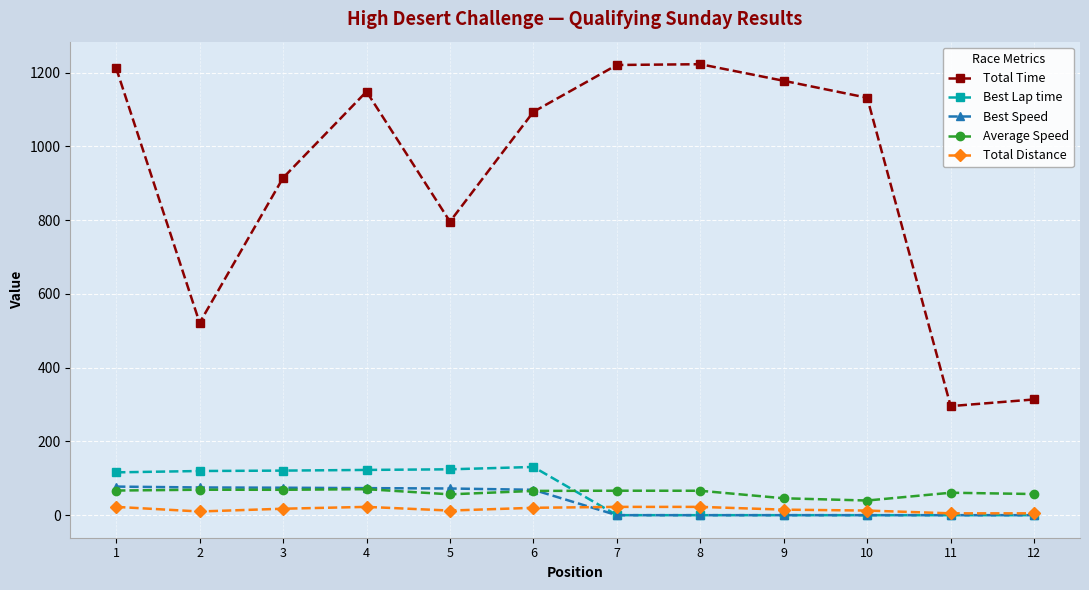

What are all the series names shown in the legend?

Total Time, Best Lap time, Best Speed, Average Speed, Total Distance